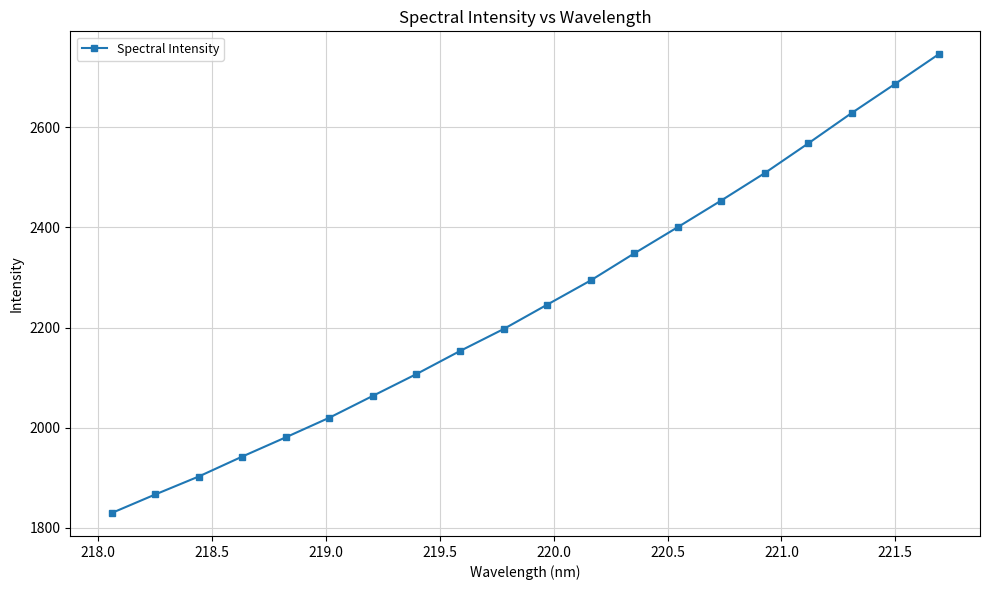

Reading right to left, what are all the values shown in this chart?

2745.6	2686.5	2628.2	2567.6	2508.3	2453.5	2400.3	2347.9	2294.0	2245.6	2197.0	2153.2	2107.2	2063.7	2020.1	1980.9	1942.5	1902.7	1866.8	1829.8